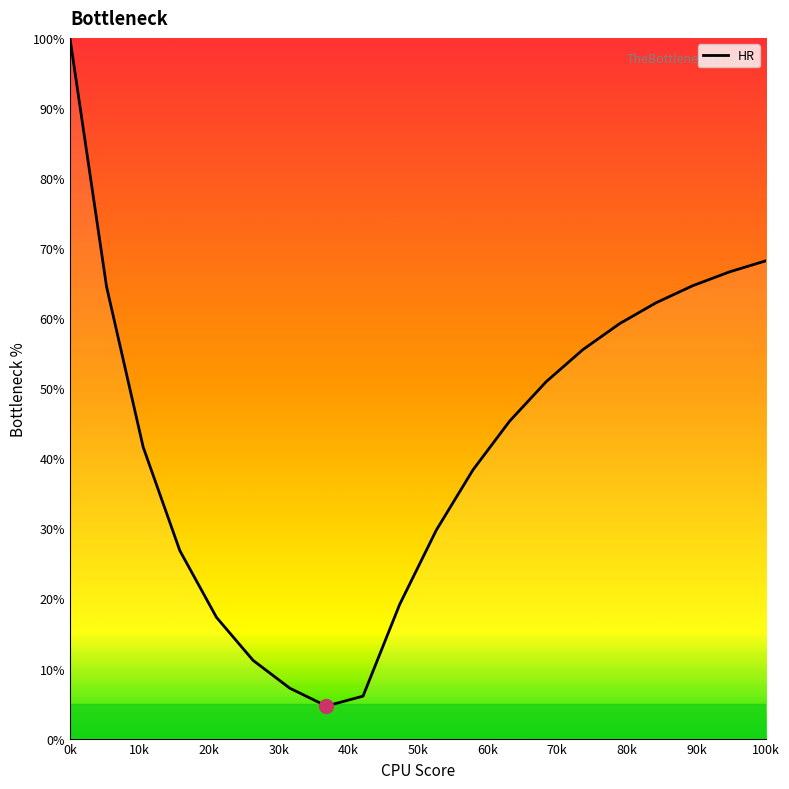

What is the maximum value shown in the chart?

100.0